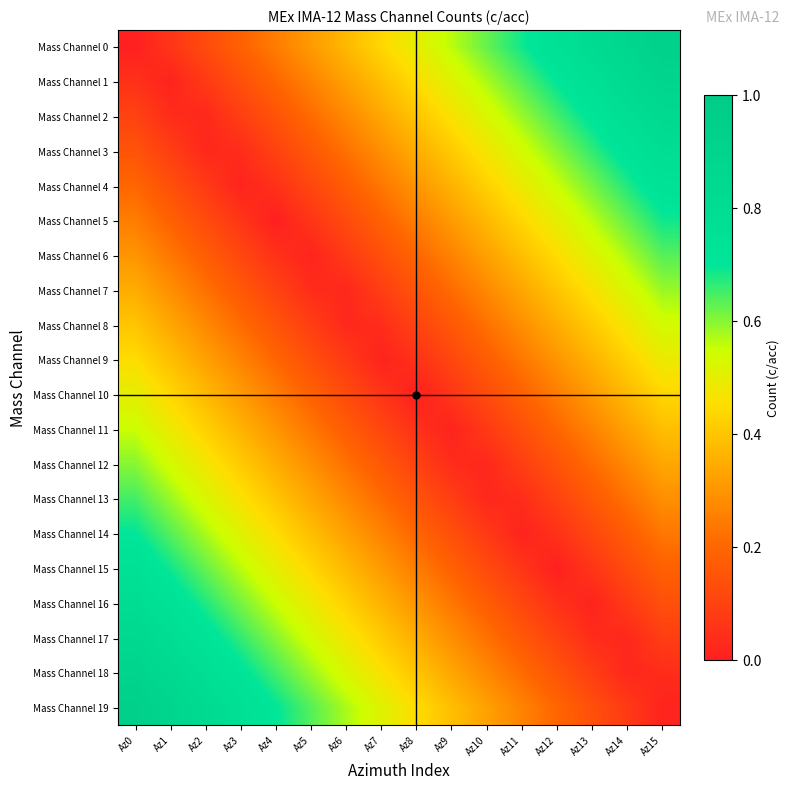

At how many categories does at least one series exceed 0?

16